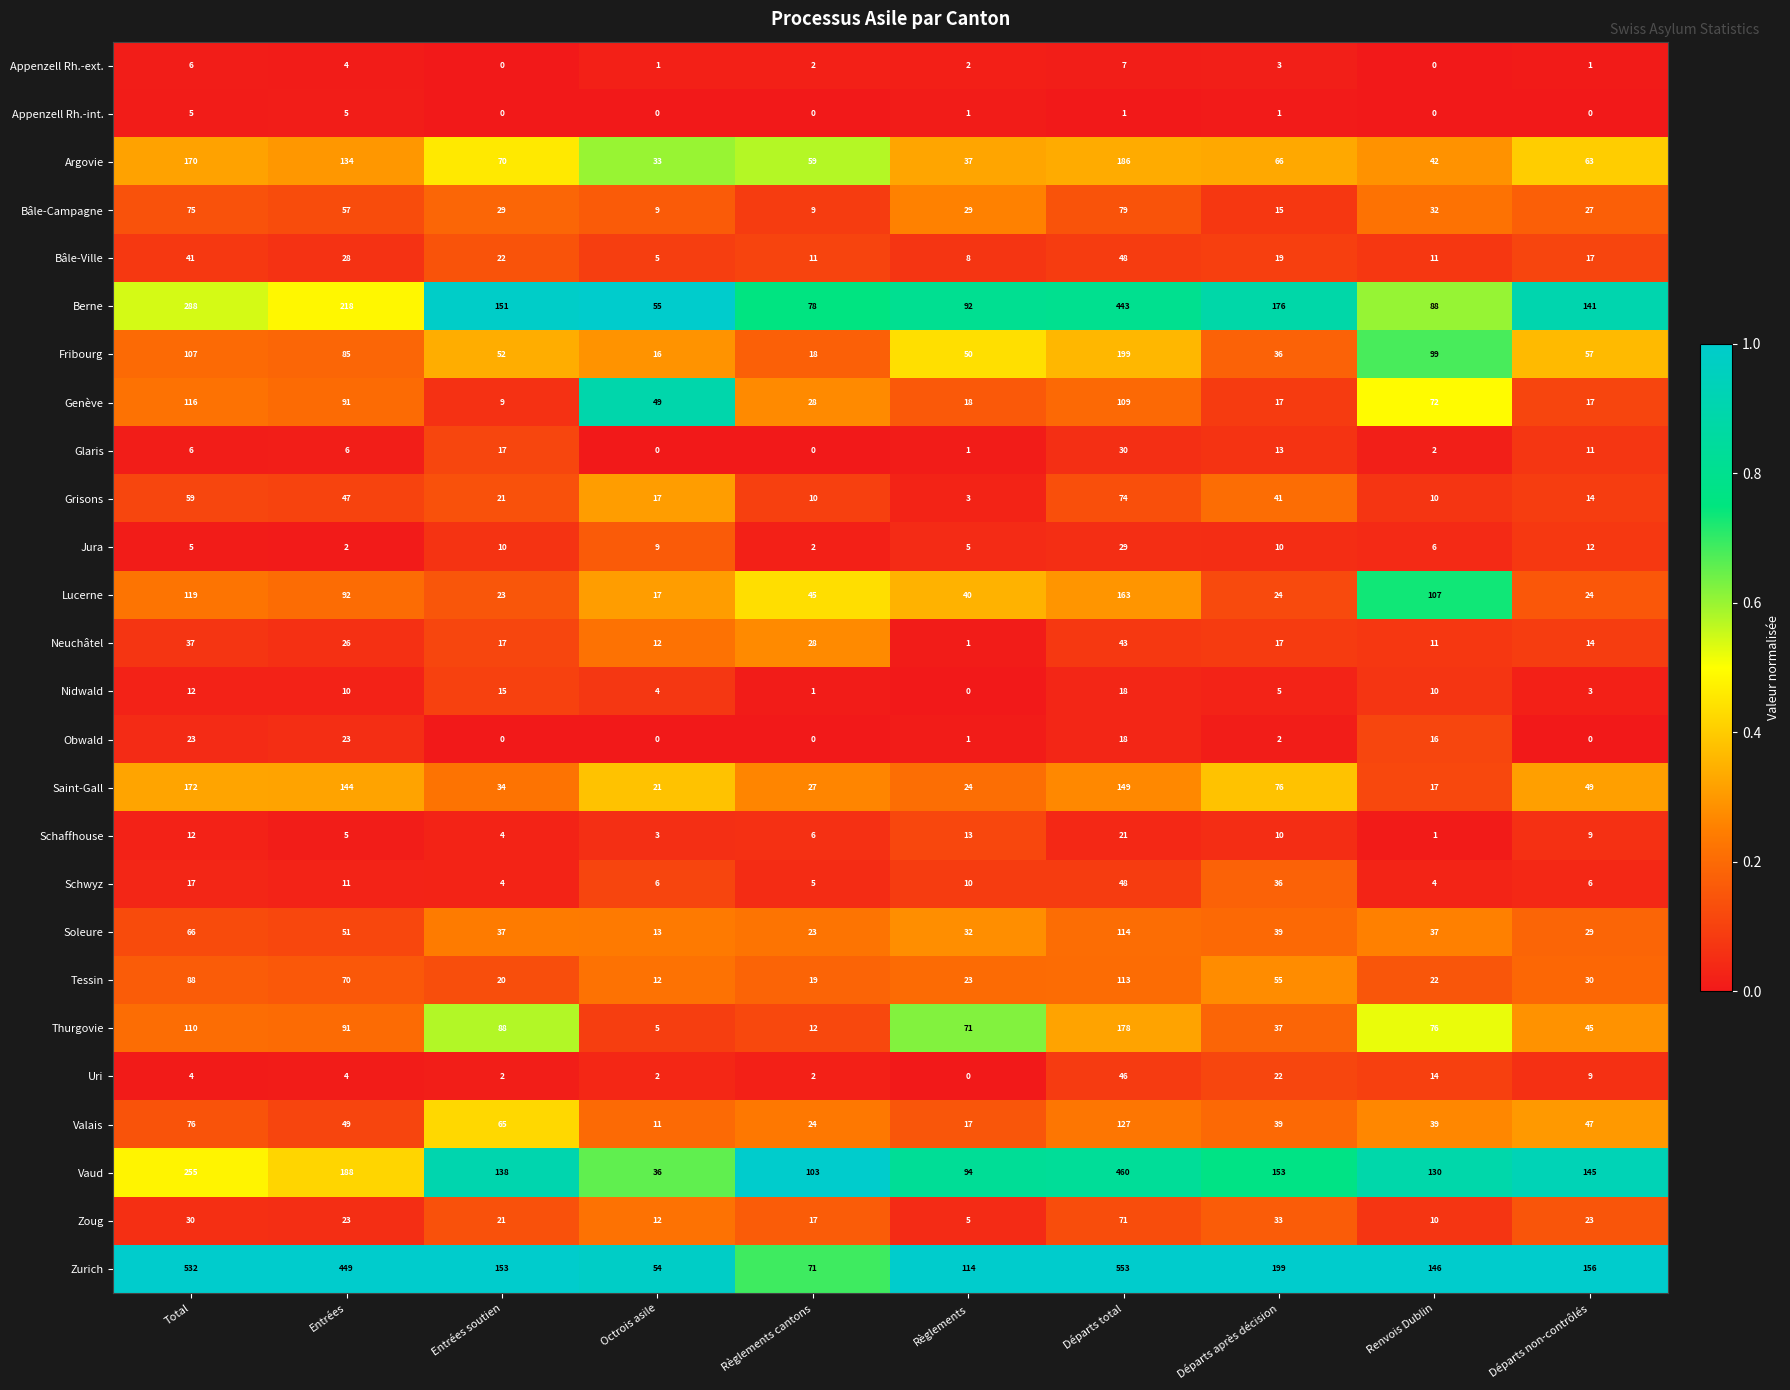

What is the greatest value displayed?

553